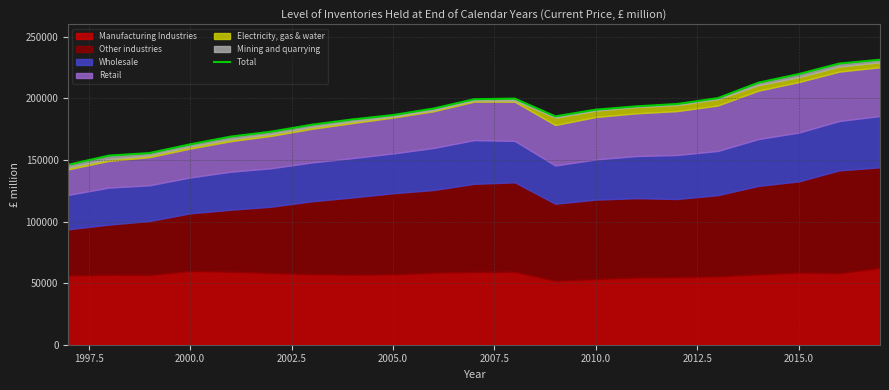

Reading left to right, extract all data points from this chart.

146112	153530	155584	162654	168944	172978	178602	182900	186446	191754	199284	199819	185378	190836	193522	195422	200134	212699	219745	228301	231337